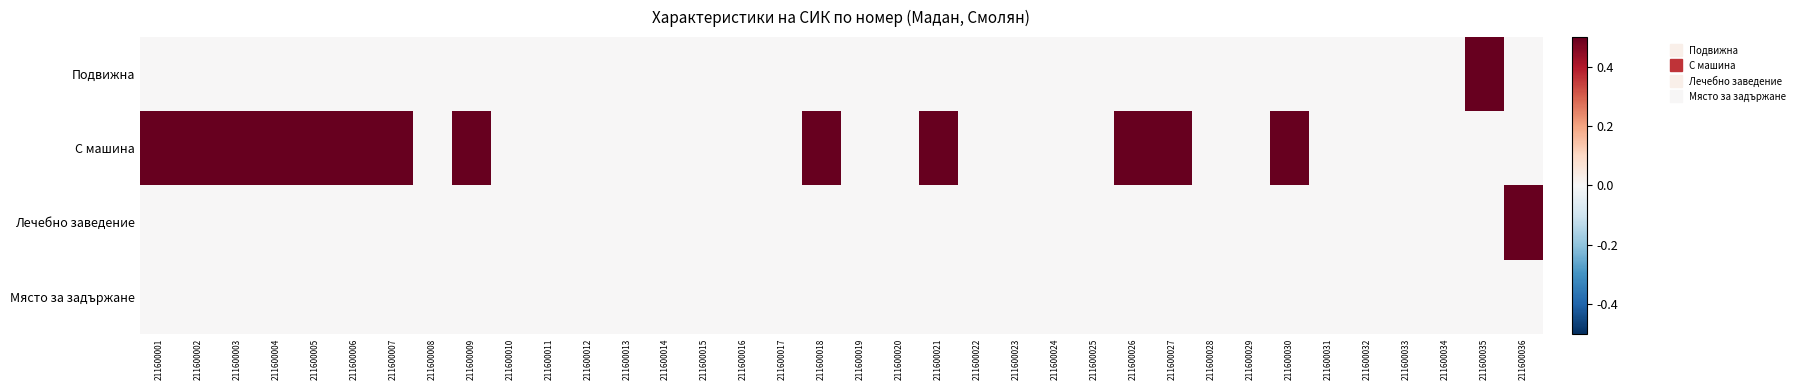

Reading left to right, extract all data points from this chart.

Подвижна: 211600001=0	211600002=0	211600003=0	211600004=0	211600005=0	211600006=0	211600007=0	211600008=0	211600009=0	211600010=0	211600011=0	211600012=0	211600013=0	211600014=0	211600015=0	211600016=0	211600017=0	211600018=0	211600019=0	211600020=0	211600021=0	211600022=0	211600023=0	211600024=0	211600025=0	211600026=0	211600027=0	211600028=0	211600029=0	211600030=0	211600031=0	211600032=0	211600033=0	211600034=0	211600035=1	211600036=0
С машина: 211600001=1	211600002=1	211600003=1	211600004=1	211600005=1	211600006=1	211600007=1	211600008=0	211600009=1	211600010=0	211600011=0	211600012=0	211600013=0	211600014=0	211600015=0	211600016=0	211600017=0	211600018=1	211600019=0	211600020=0	211600021=1	211600022=0	211600023=0	211600024=0	211600025=0	211600026=1	211600027=1	211600028=0	211600029=0	211600030=1	211600031=0	211600032=0	211600033=0	211600034=0	211600035=0	211600036=0
Лечебно заведение: 211600001=0	211600002=0	211600003=0	211600004=0	211600005=0	211600006=0	211600007=0	211600008=0	211600009=0	211600010=0	211600011=0	211600012=0	211600013=0	211600014=0	211600015=0	211600016=0	211600017=0	211600018=0	211600019=0	211600020=0	211600021=0	211600022=0	211600023=0	211600024=0	211600025=0	211600026=0	211600027=0	211600028=0	211600029=0	211600030=0	211600031=0	211600032=0	211600033=0	211600034=0	211600035=0	211600036=1
Място за задържане: 211600001=0	211600002=0	211600003=0	211600004=0	211600005=0	211600006=0	211600007=0	211600008=0	211600009=0	211600010=0	211600011=0	211600012=0	211600013=0	211600014=0	211600015=0	211600016=0	211600017=0	211600018=0	211600019=0	211600020=0	211600021=0	211600022=0	211600023=0	211600024=0	211600025=0	211600026=0	211600027=0	211600028=0	211600029=0	211600030=0	211600031=0	211600032=0	211600033=0	211600034=0	211600035=0	211600036=0